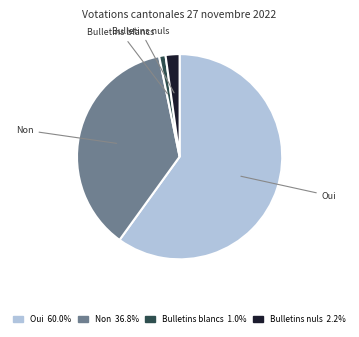

Approximately how many times larger is the value at Oui compared to Bulletins nuls?

27.3